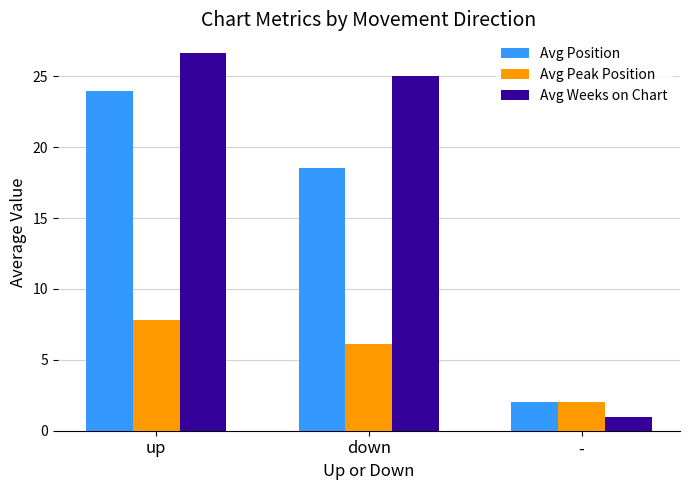

At up, list the series in order from largest to smallest.

Avg Weeks on Chart, Avg Position, Avg Peak Position